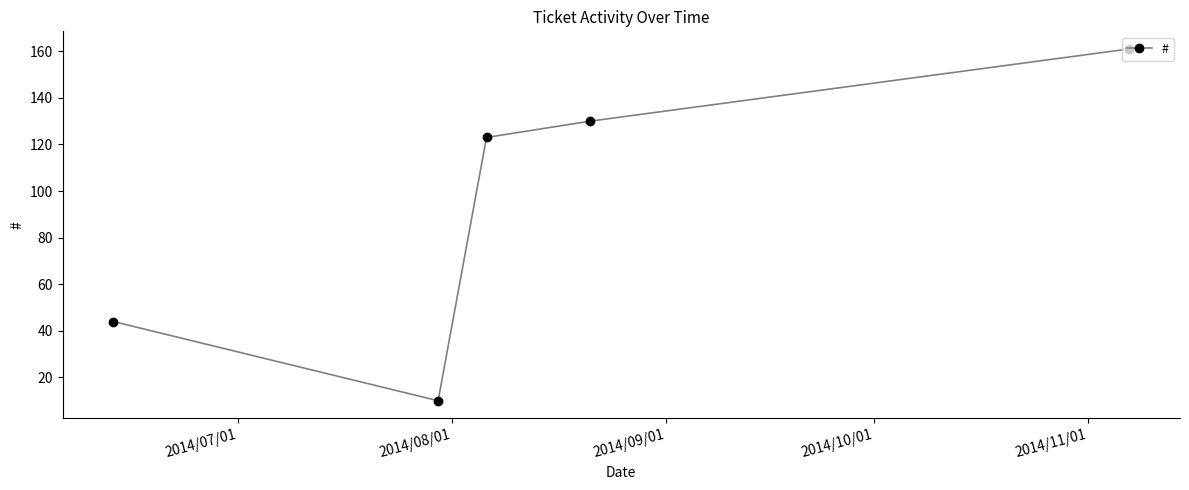

True or false: there are more than 2 points higher than both neighbors.

False